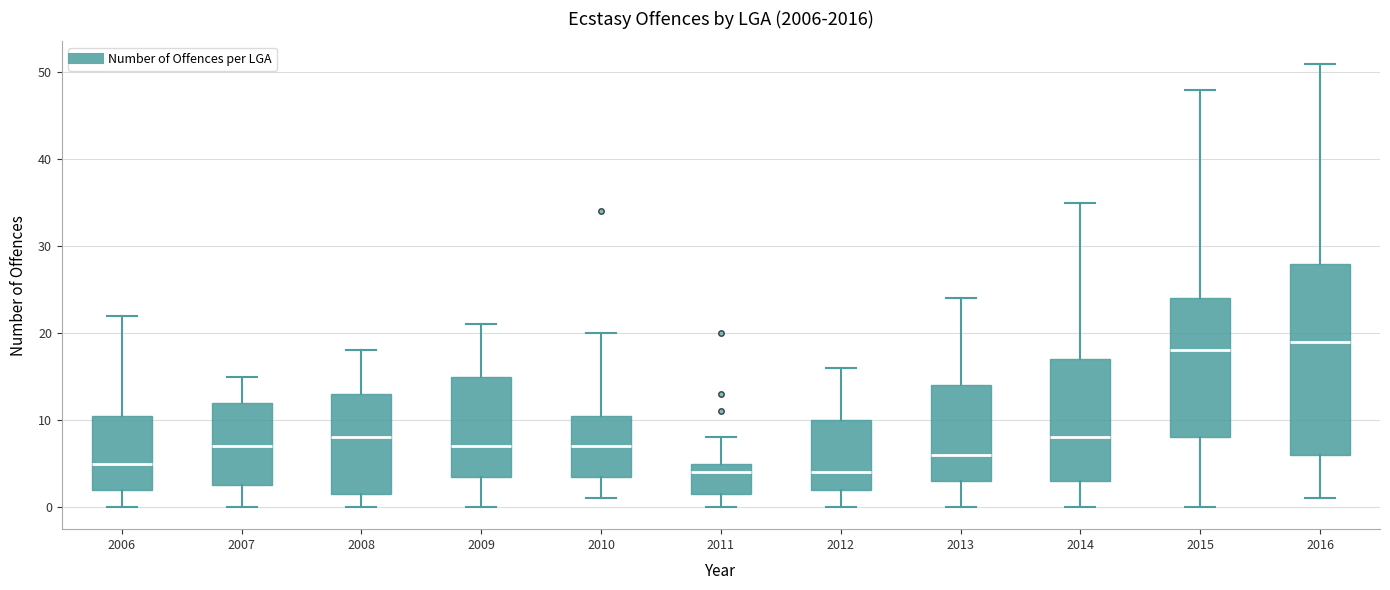

Comparing the boxes themselves (not the whiskers), which one is the tallest?

2016